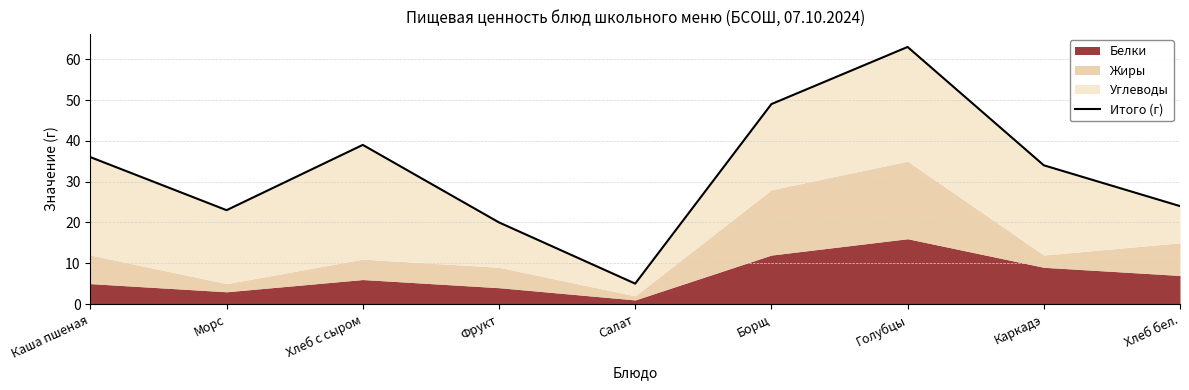

What is the average value?

33